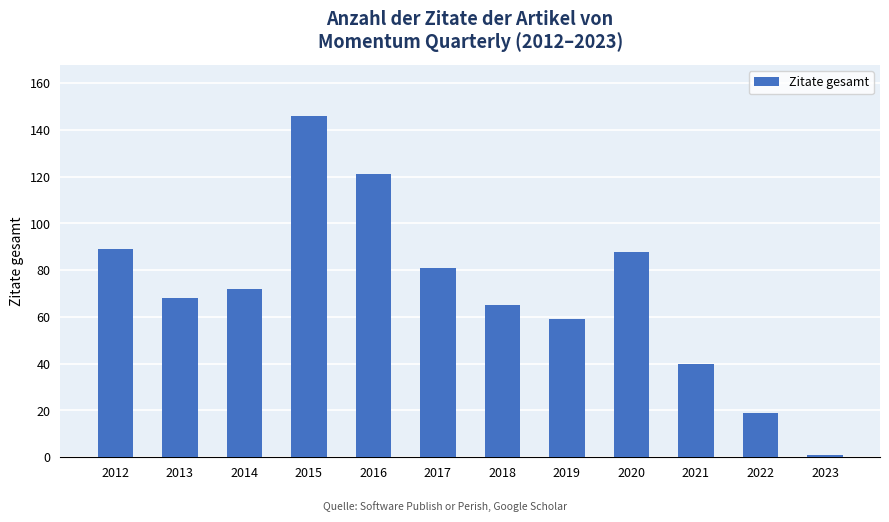

What value does the data have at 2013, to the nearest 50?

50